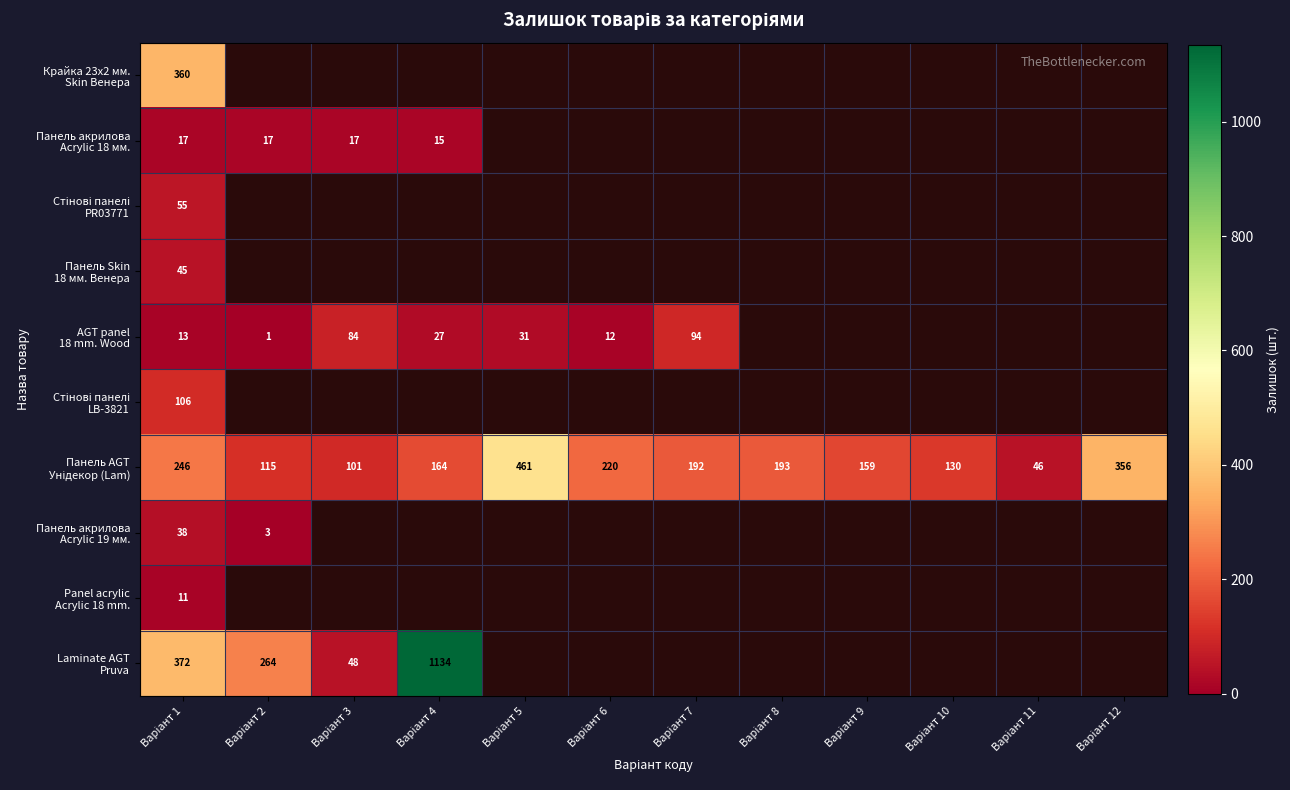

What is the difference between the highest and lowest values at Варіант 9?

159